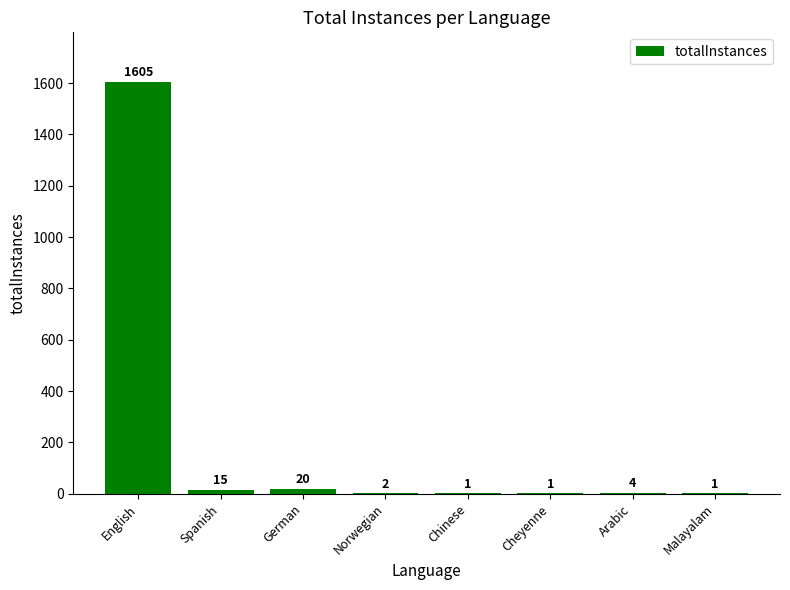

What is the greatest value displayed?

1605